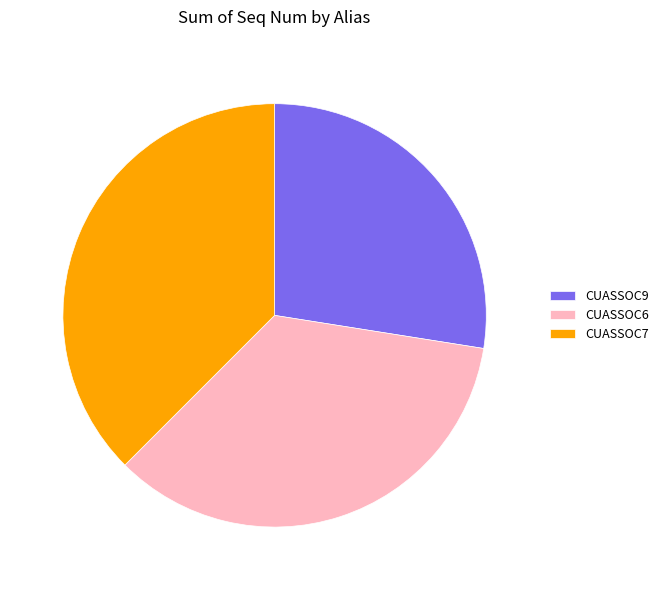

Combined, do CUASSOC9 and CUASSOC6 account for over 50%?

Yes